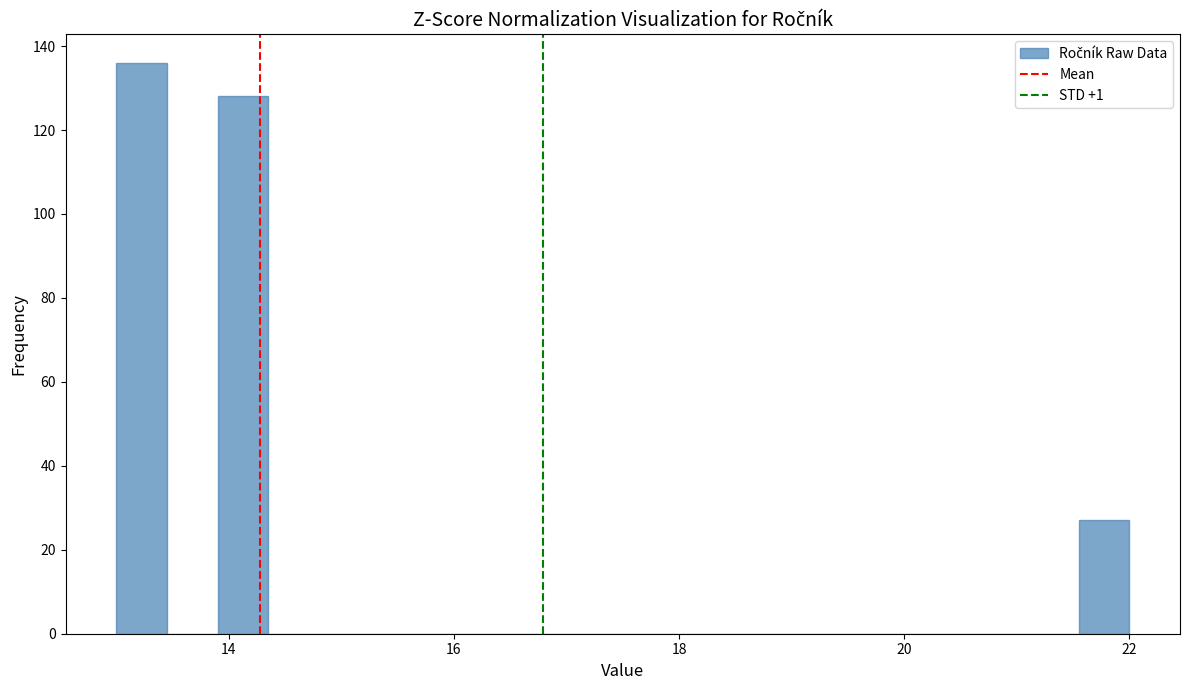

Read against the x-axis, roughly where is the centre of the tallest bar?

13.2